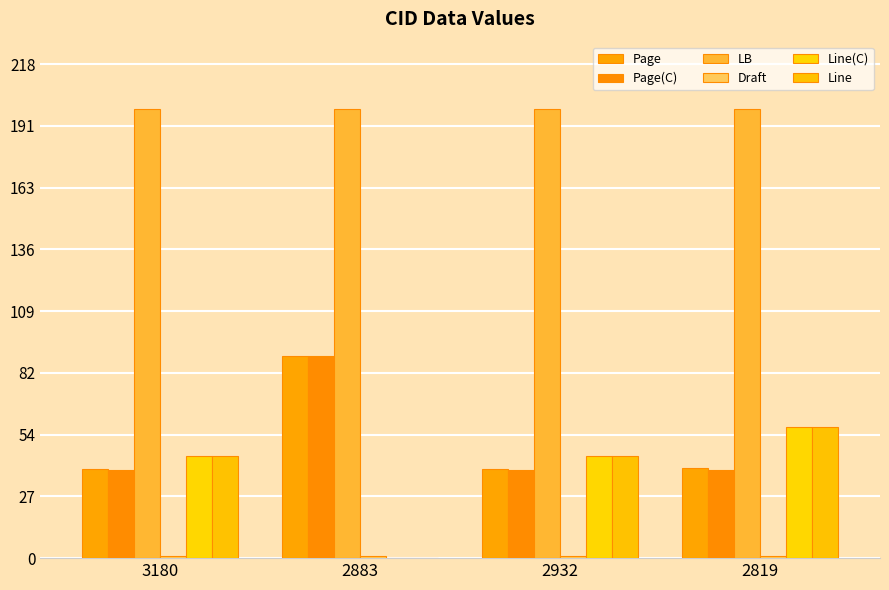

What is the highest value of the LB series?

198.0